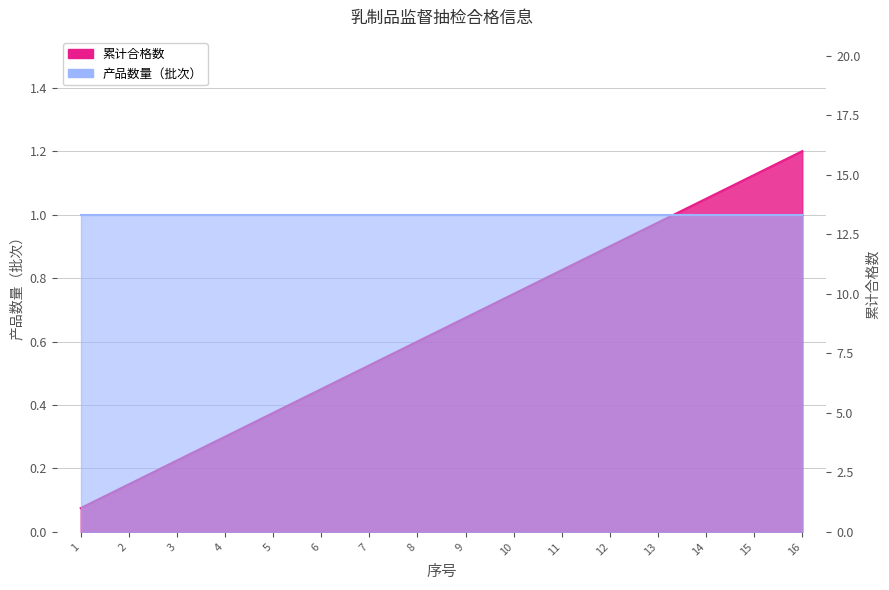

True or false: the data shows 0.1 at 4.

False